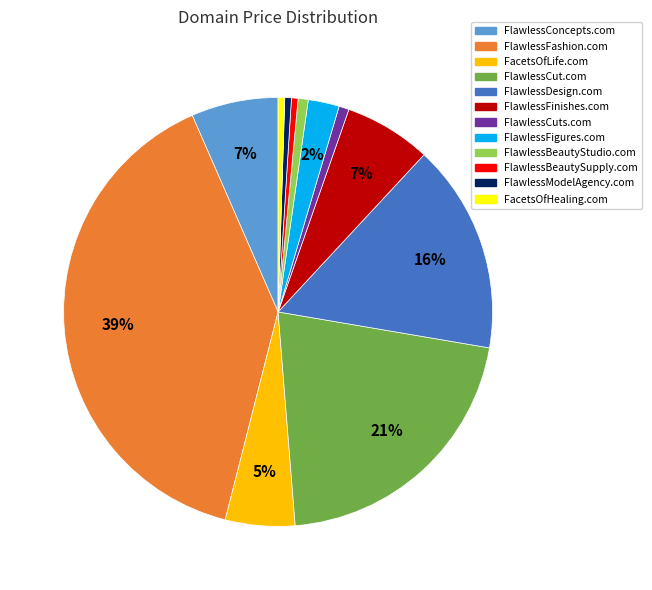

How many segments does this pie chart have?

12